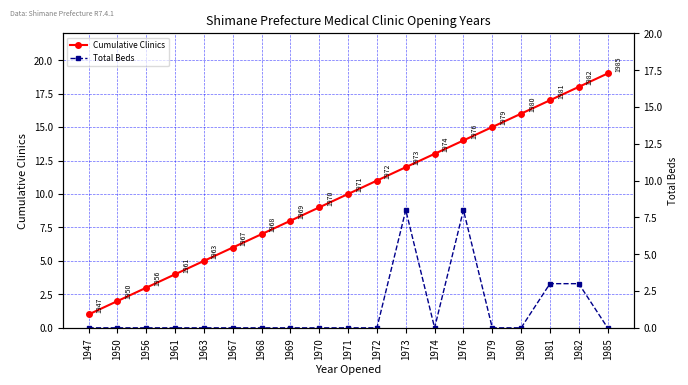

Is the value of Total Beds at 1985 greater than the value of Cumulative Clinics at 1974?

No